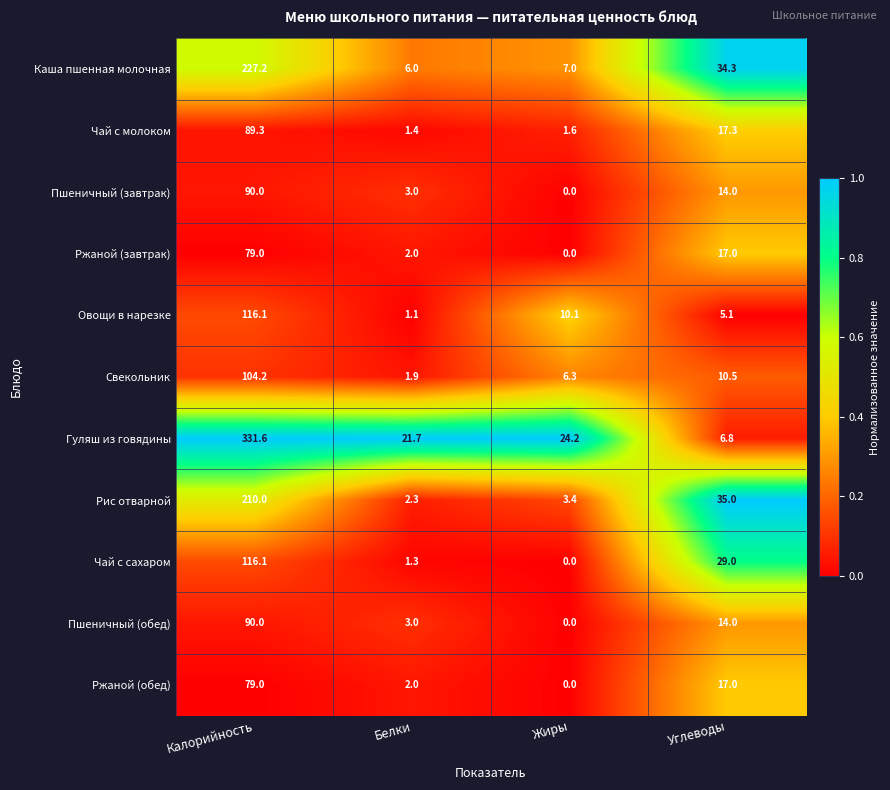

Is it true that Рис отварной equals 0.9 at Белки?

False